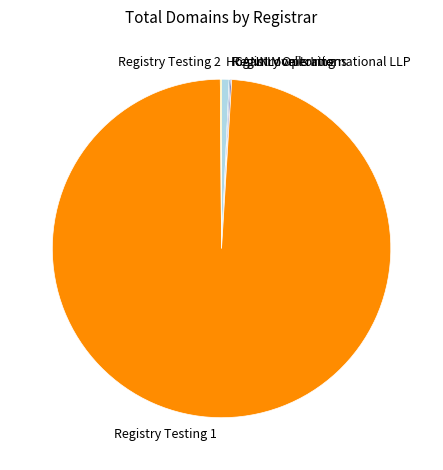

Is there a majority slice in this chart?

Yes